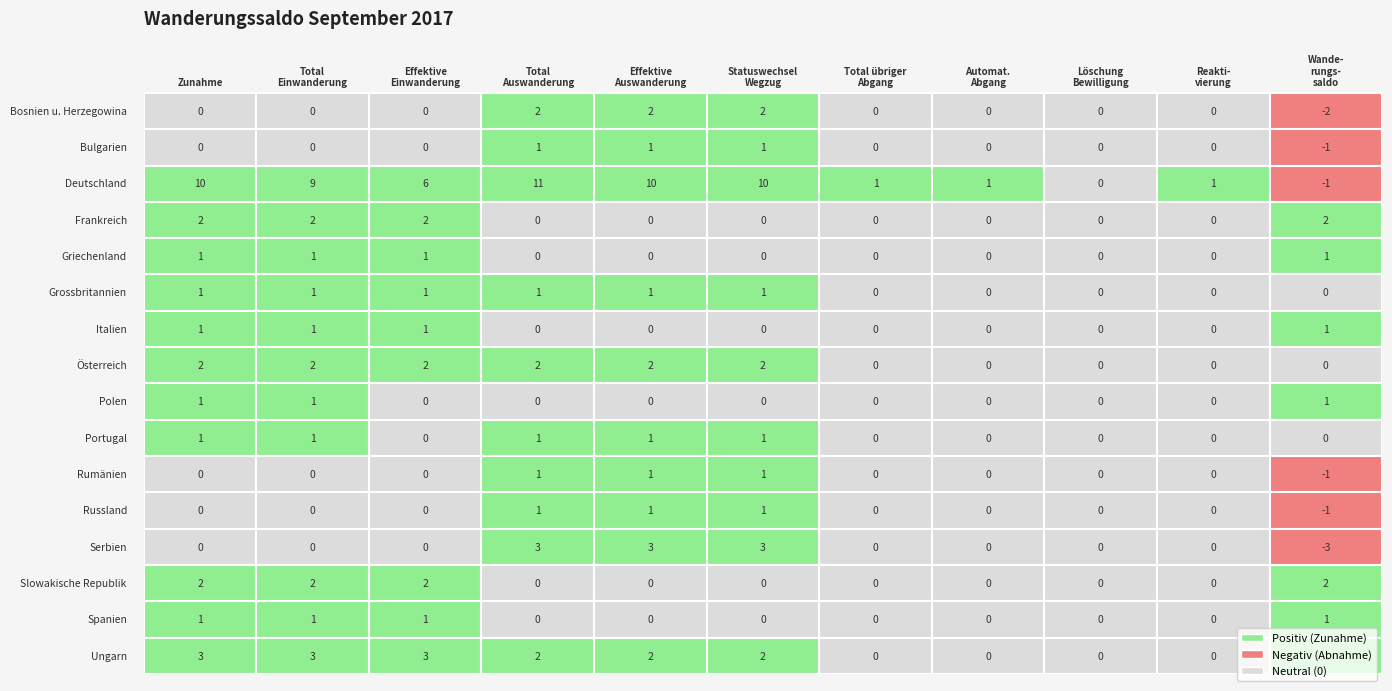

True or false: Rumänien has a value of 2 at 5.

False